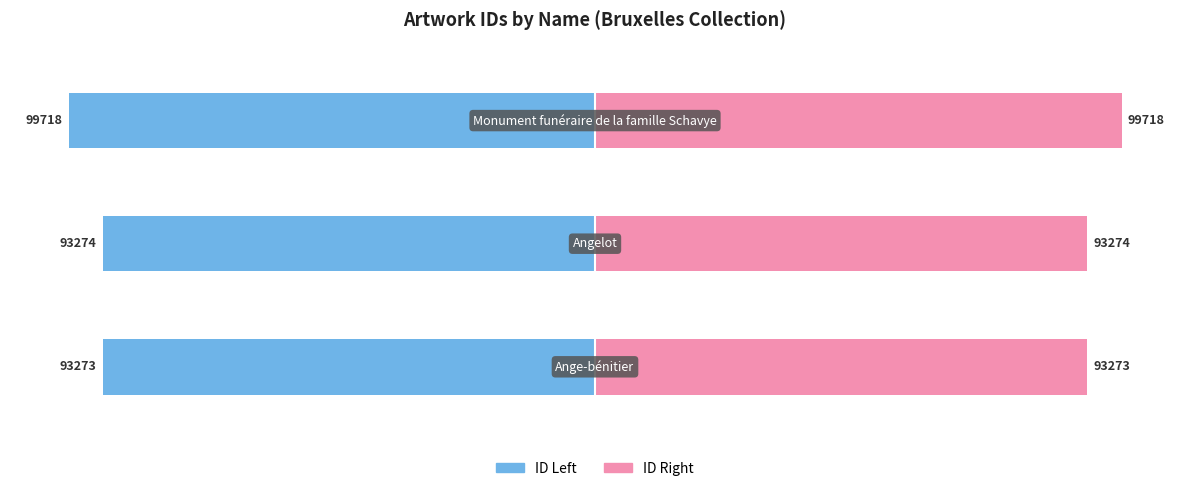

True or false: id (left) has a value of -64.7 at 0.

False